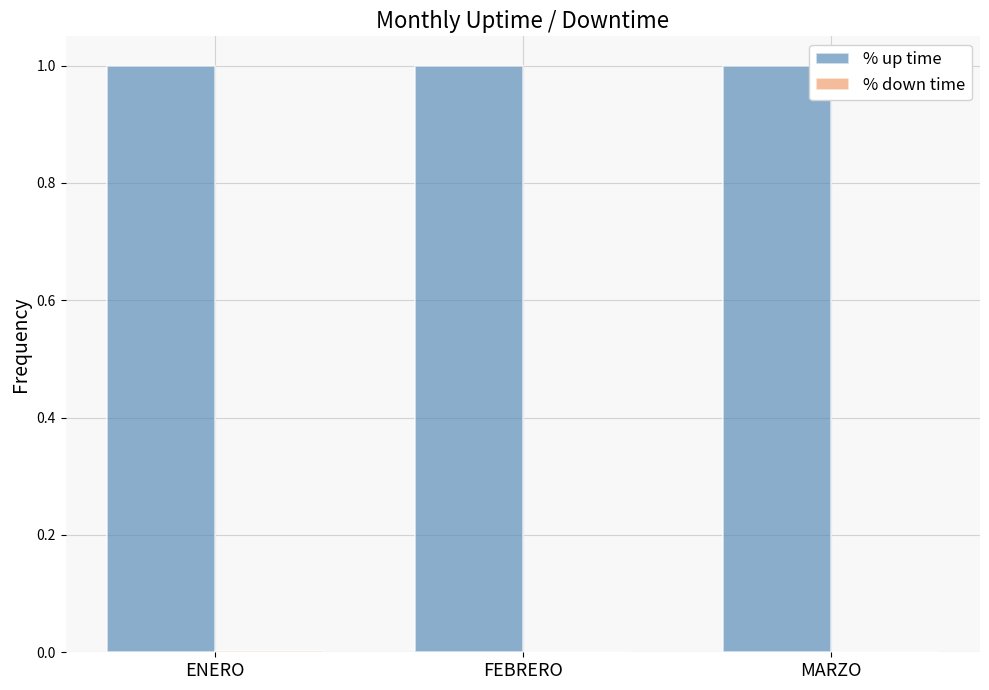

The value of % up time at MARZO is 0.3. True or false?

False